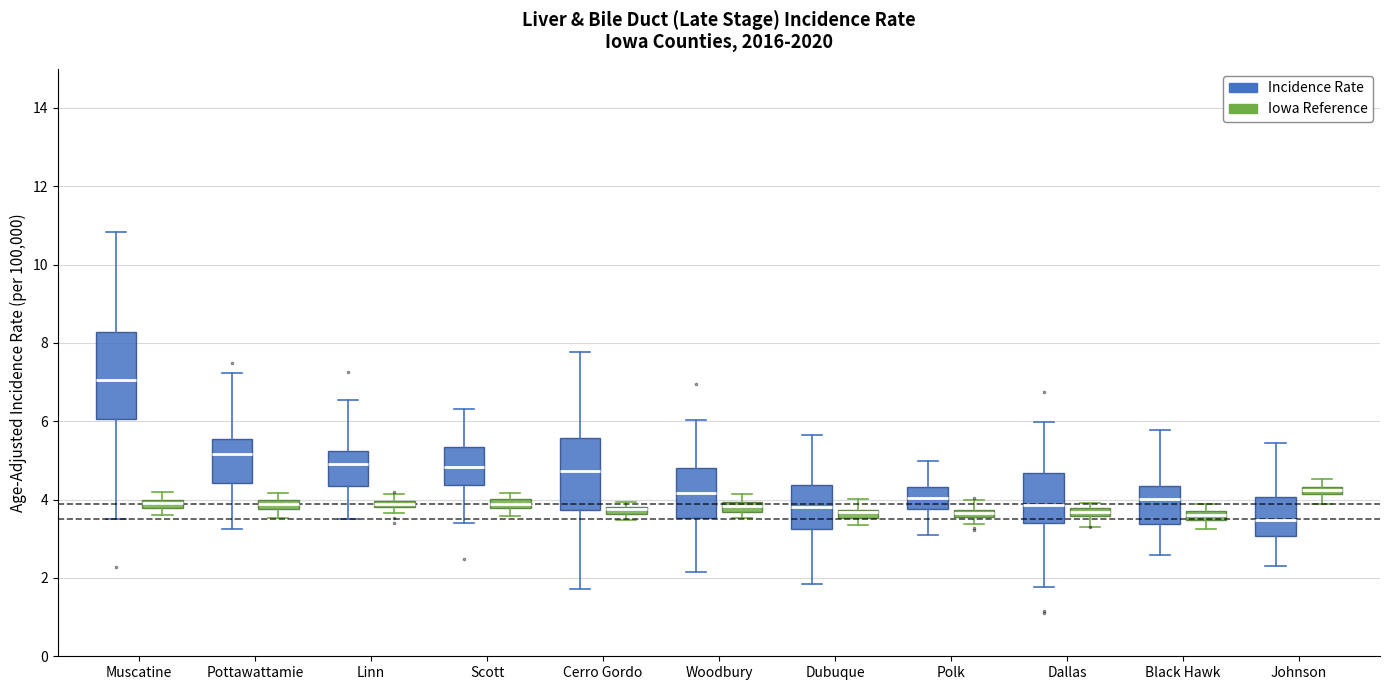

Comparing the boxes themselves (not the whiskers), which one is the tallest?

Muscatine (Incidence Rate)